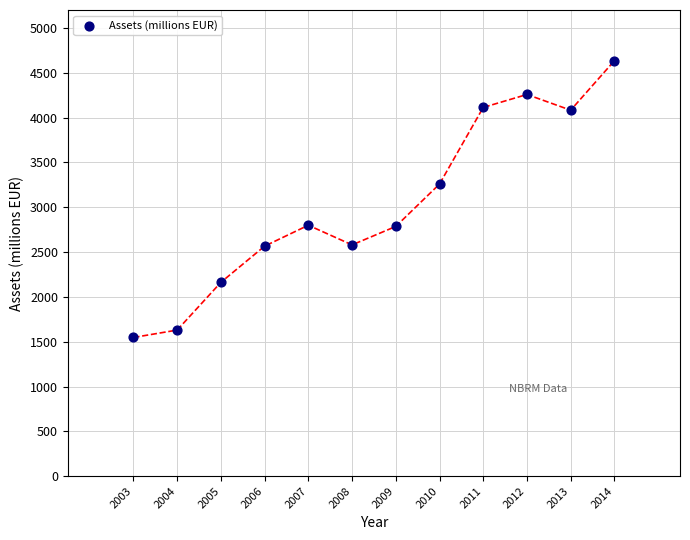

What is the average X value?

2008.5